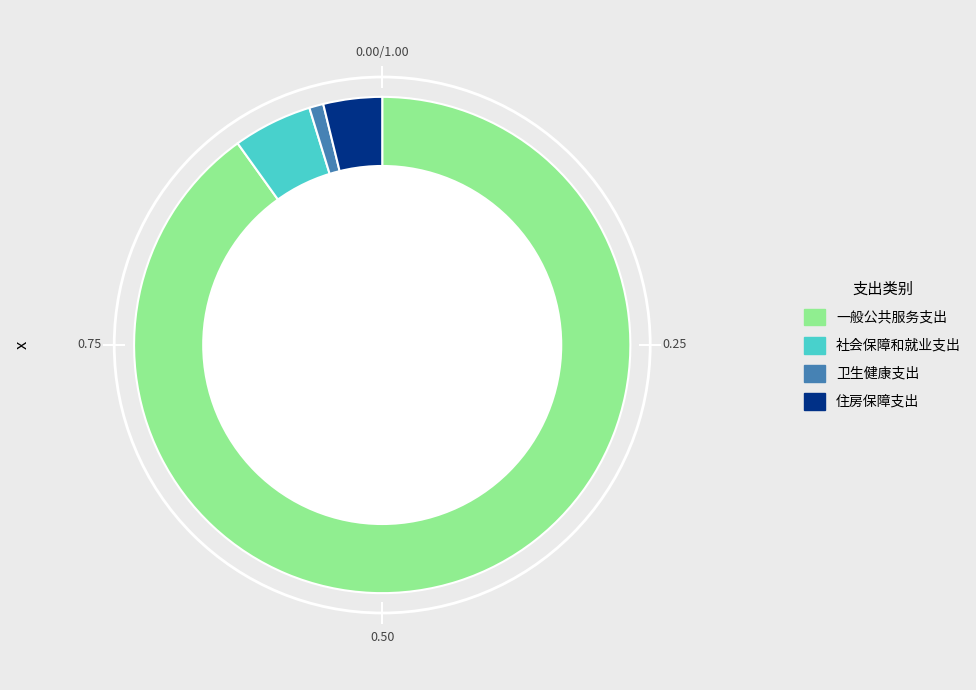

Does 一般公共服务支出 represent more than half of the total?

Yes